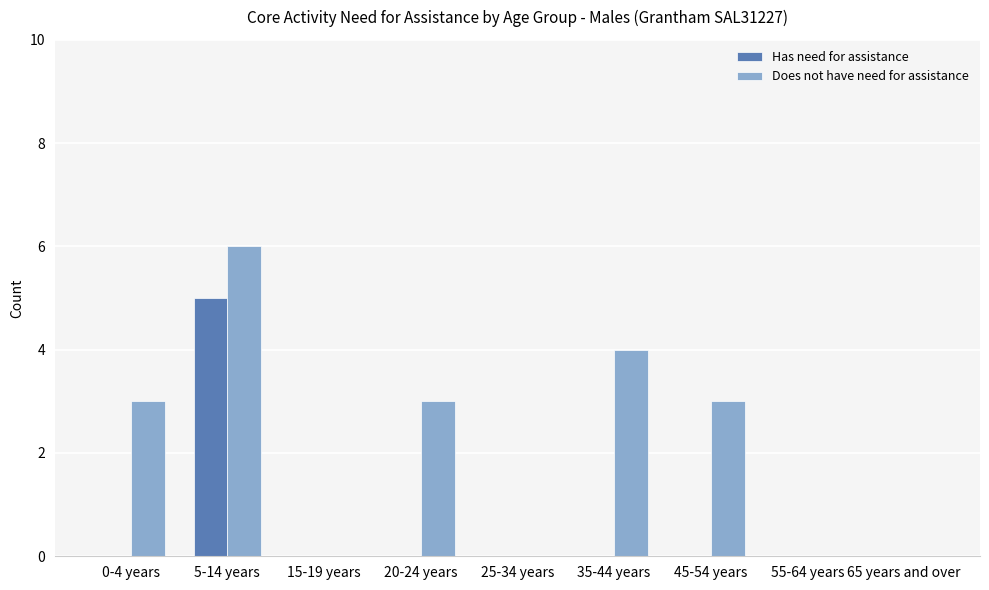

What are all the series names shown in the legend?

Has need for assistance, Does not have need for assistance